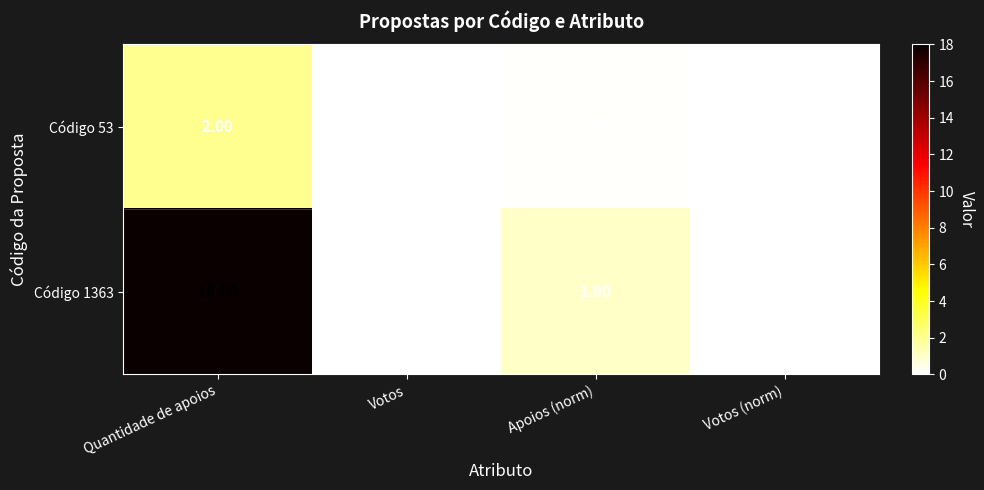

Where does the Código 1363 series first go above 1?

Quantidade de apoios